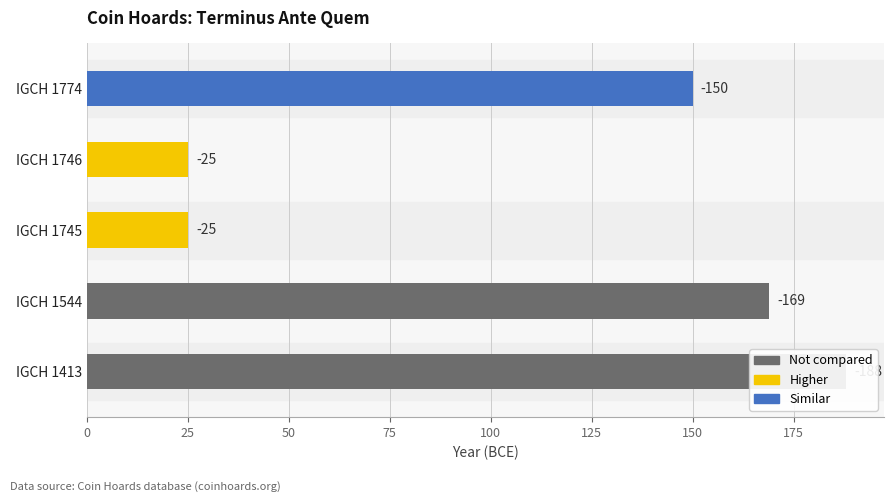

List the labels in order of value, smallest first.

IGCH 1413, IGCH 1544, IGCH 1774, IGCH 1745, IGCH 1746